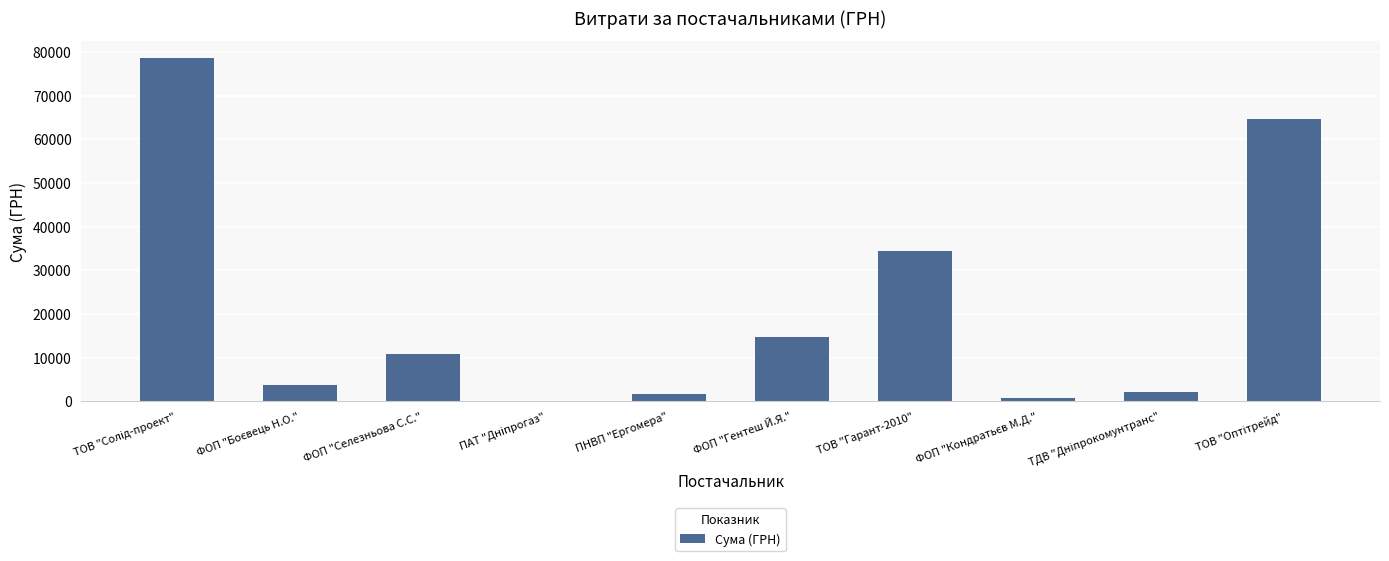

True or false: the data shows 10800.0 at ФОП "Селезньова С.С.".

True